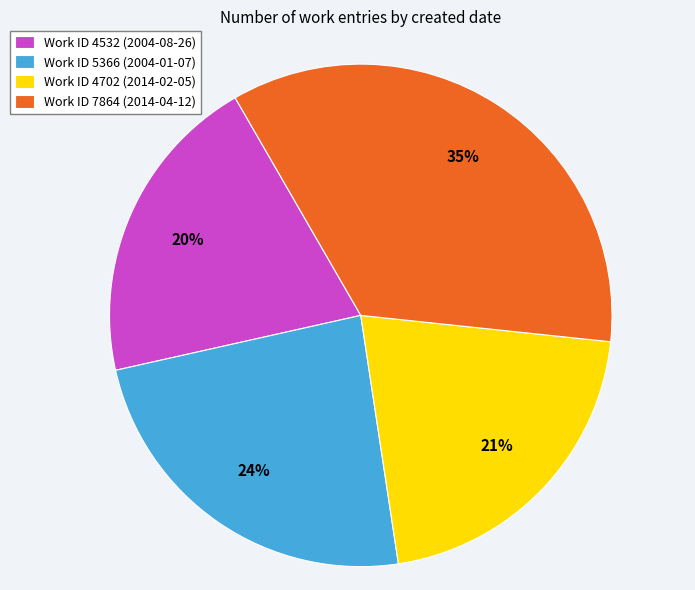

To the nearest percent, what percentage of the pie is Work ID 5366 (2004-01-07)?

24%